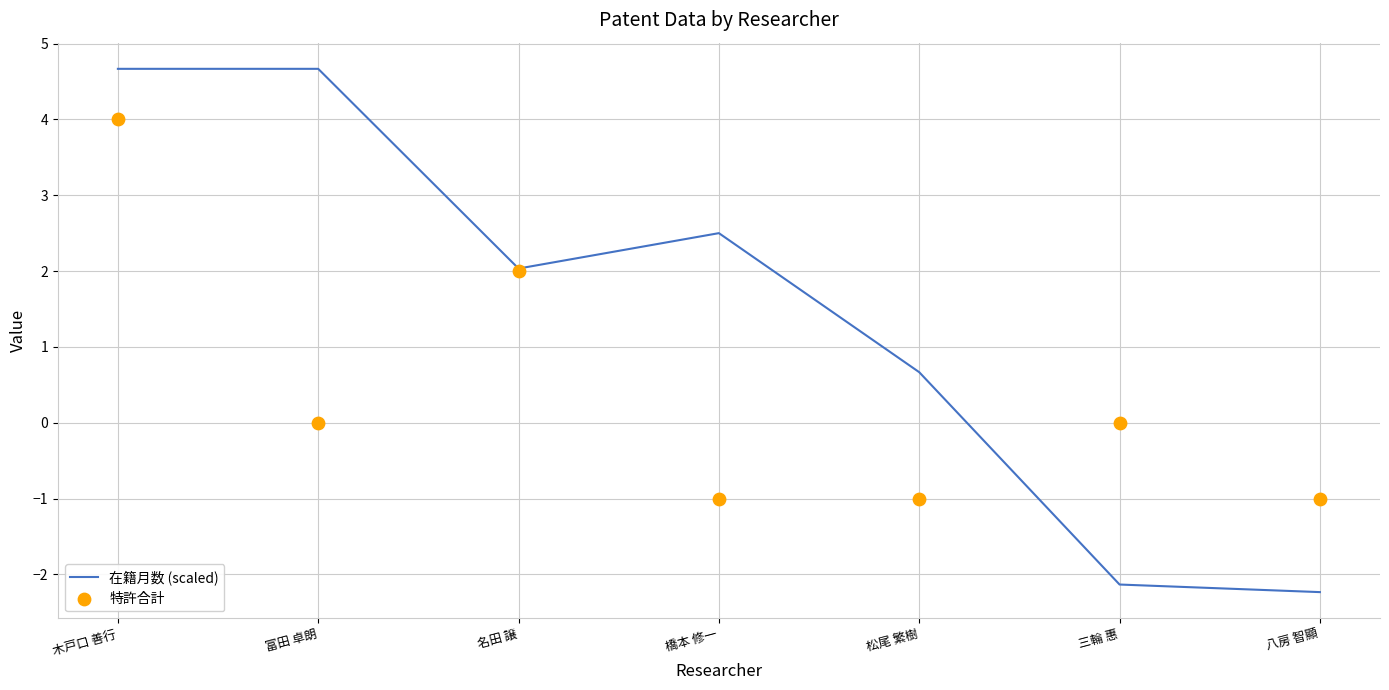

Which series reaches the maximum Y coordinate?

在籍月数 (scaled)